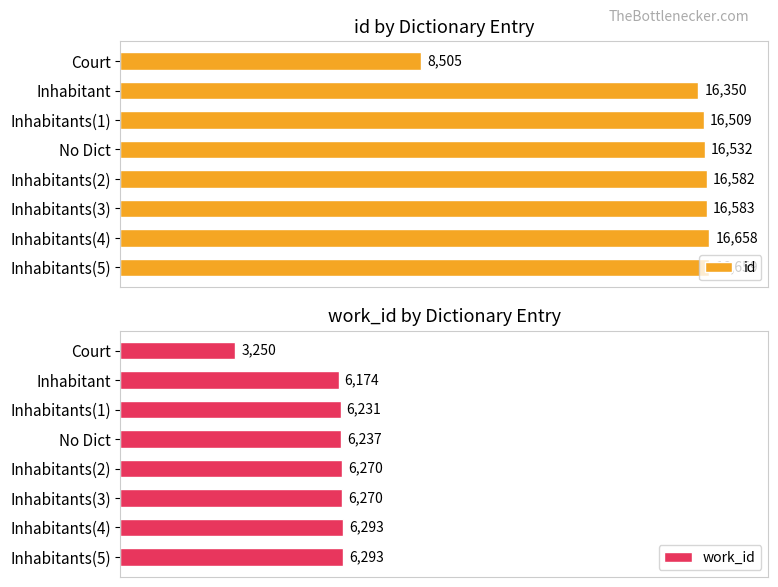

Which category has the lowest value in the work_id series?

Court